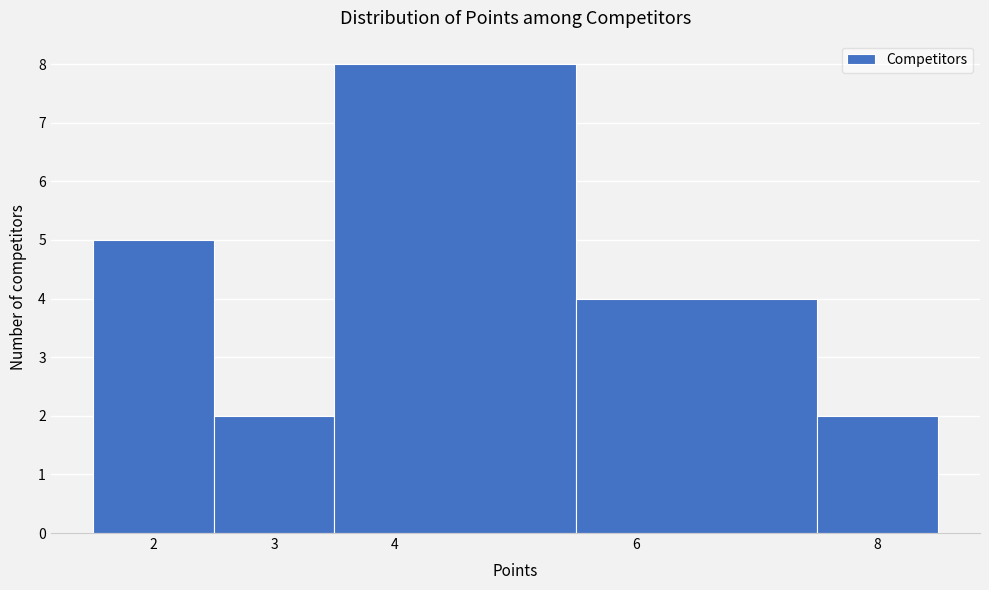

How tall is the bar that spans 1.5 to 2.5 on the x-axis? The values are not printed on the chart, so give them approximately, as read against the axis.

5